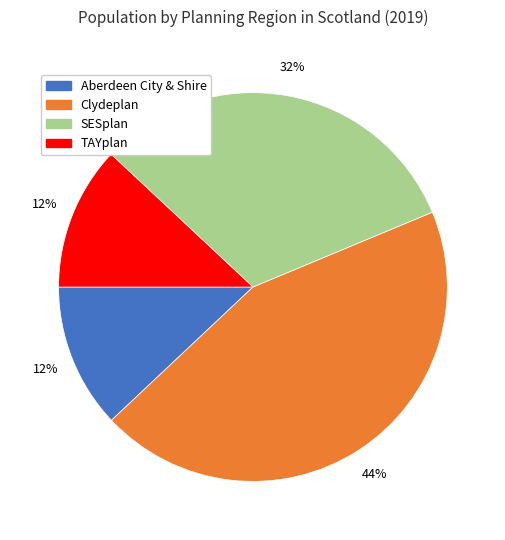

Combined, do Clydeplan and SESplan account for over 50%?

Yes